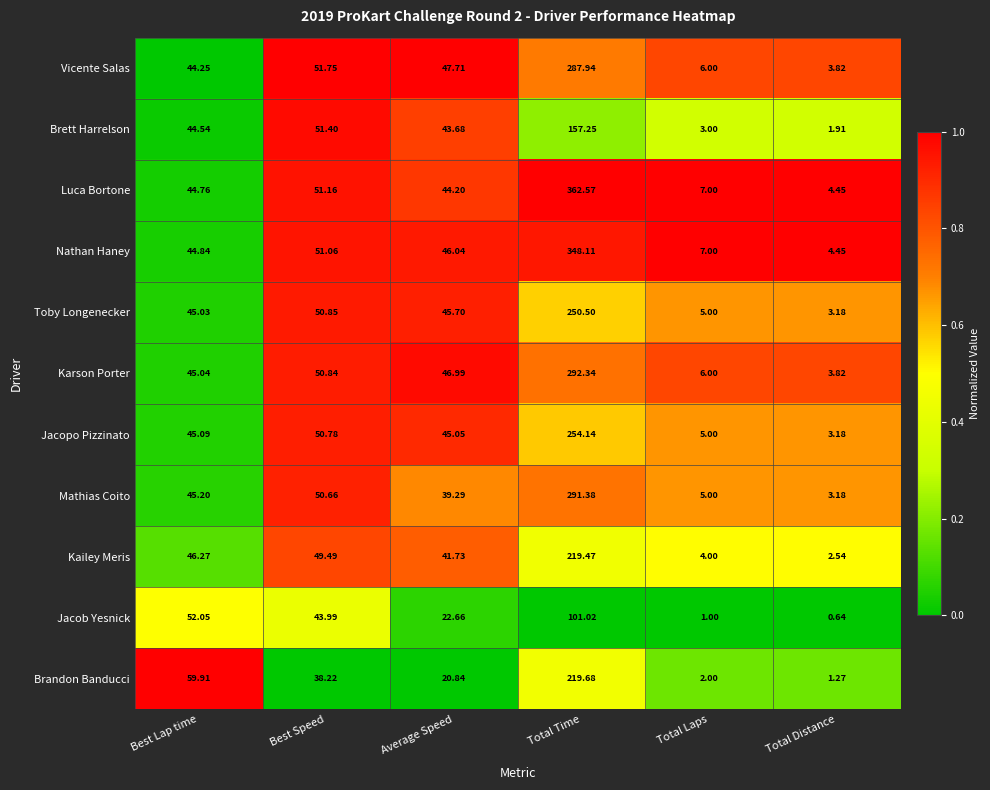

Rank the categories by Nathan Haney value from highest to lowest.

Total Time, Best Speed, Average Speed, Best Lap time, Total Laps, Total Distance